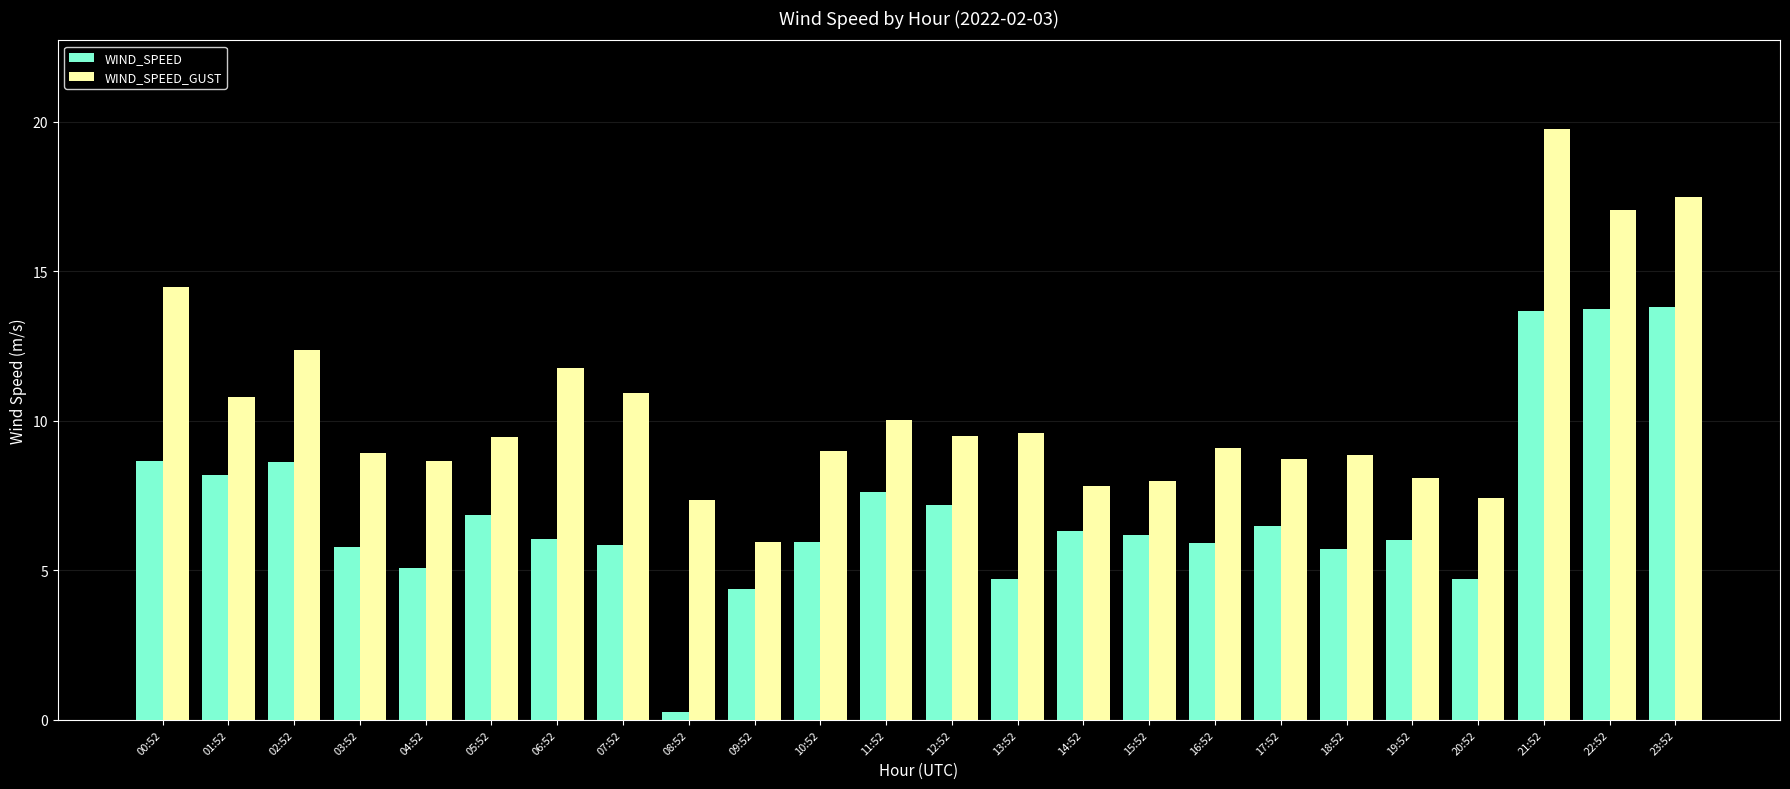

Is it true that WIND_SPEED_GUST equals 10.8 at 01:52?

True